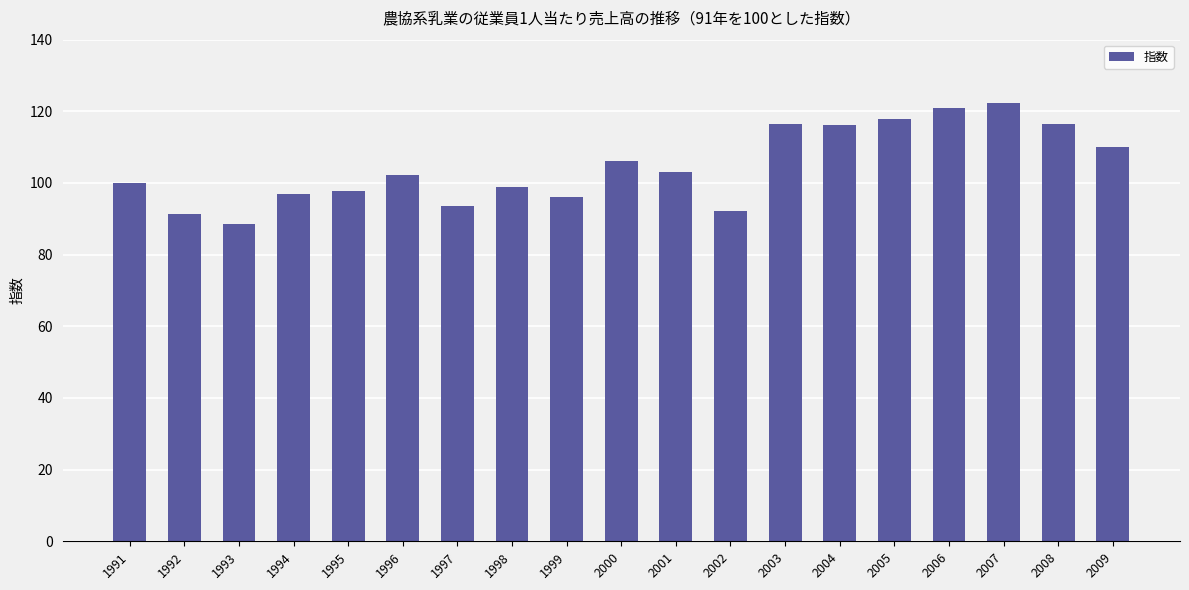

What is the value of the 10th bar from the left?

106.3